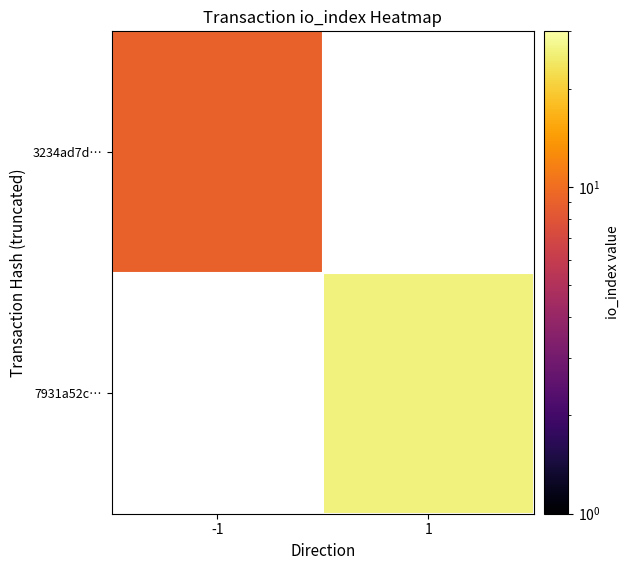

Is the value of 7931a52c… at -1 greater than the value of 3234ad7d… at -1?

No